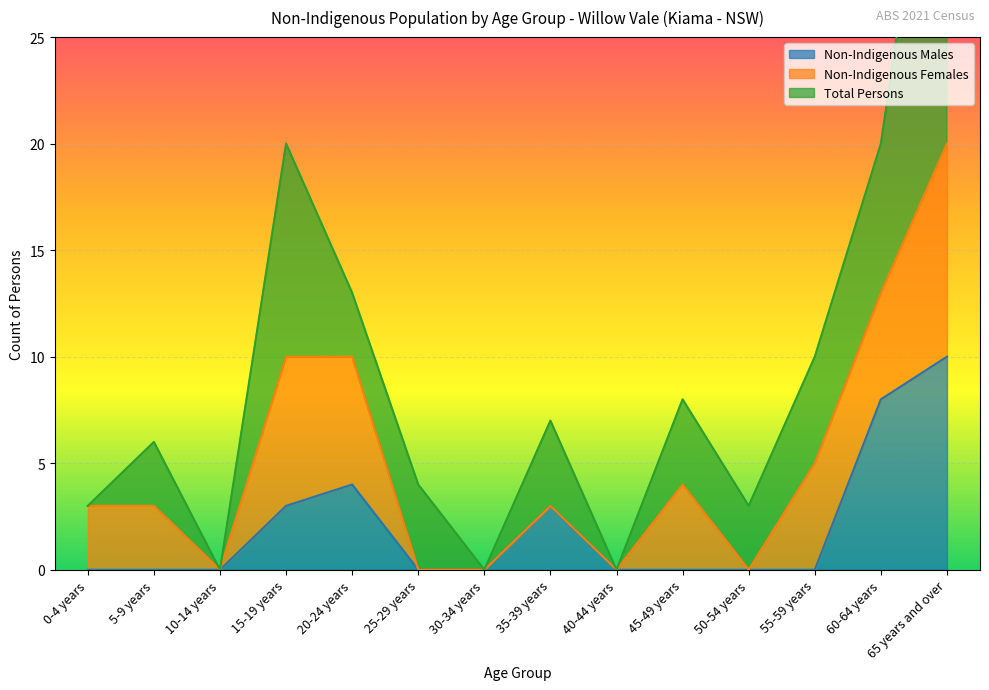

Read the Non-Indigenous Males value at 20-24 years, to the nearest 5.

5